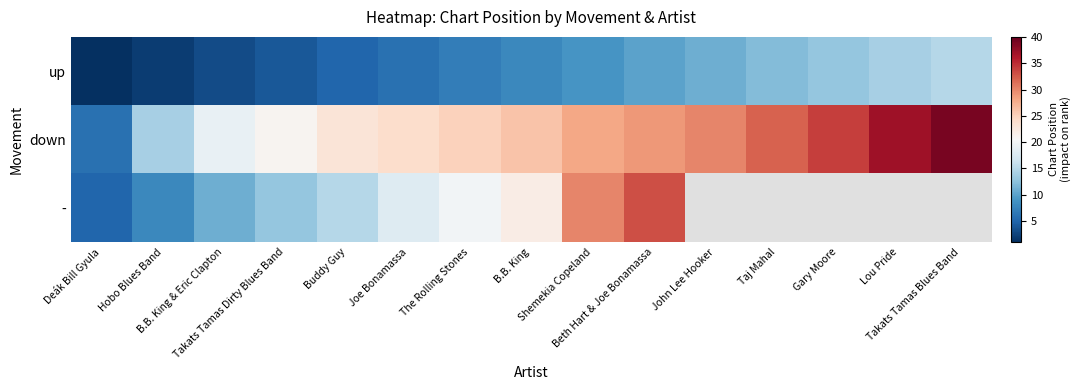

Which category has the lowest value across all series?

Deák Bill Gyula